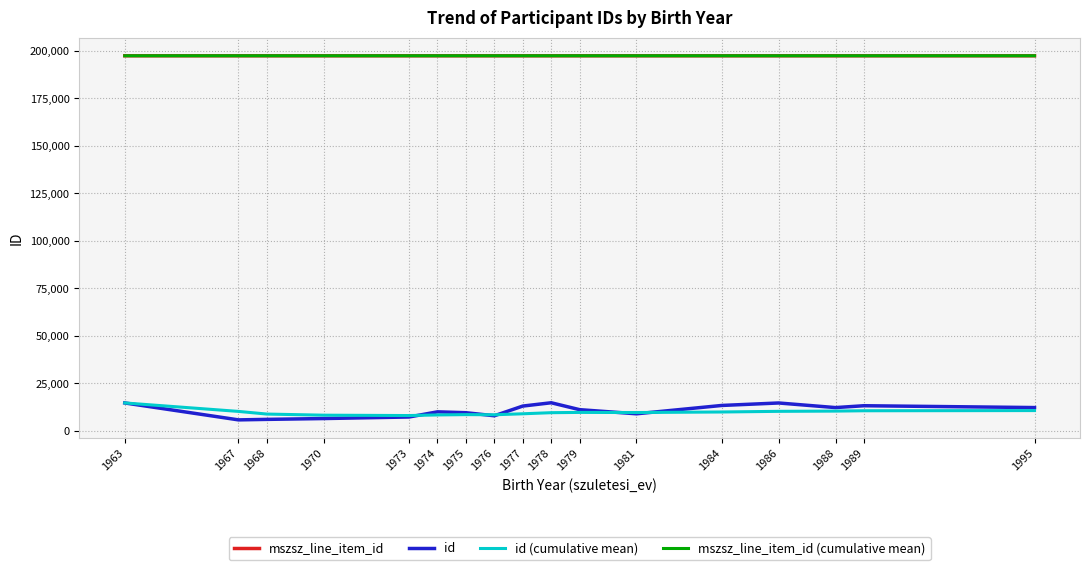

What is the difference between the highest and lowest values at 1984?

187458.2